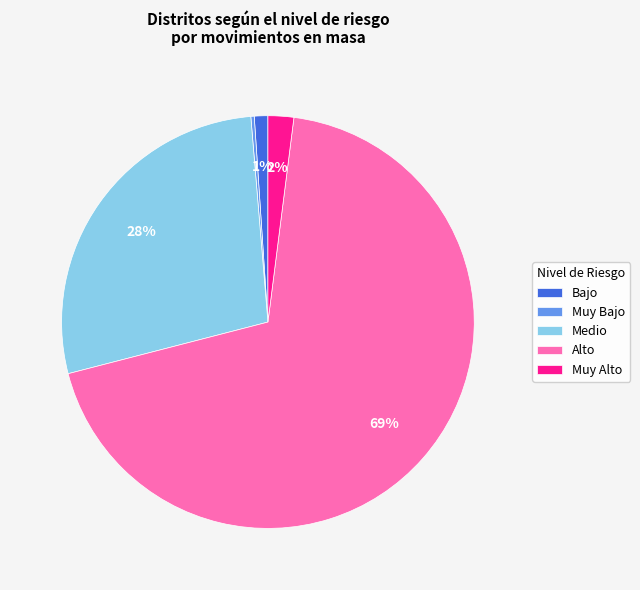

Is it true that Muy Alto is 10% of the pie?

False